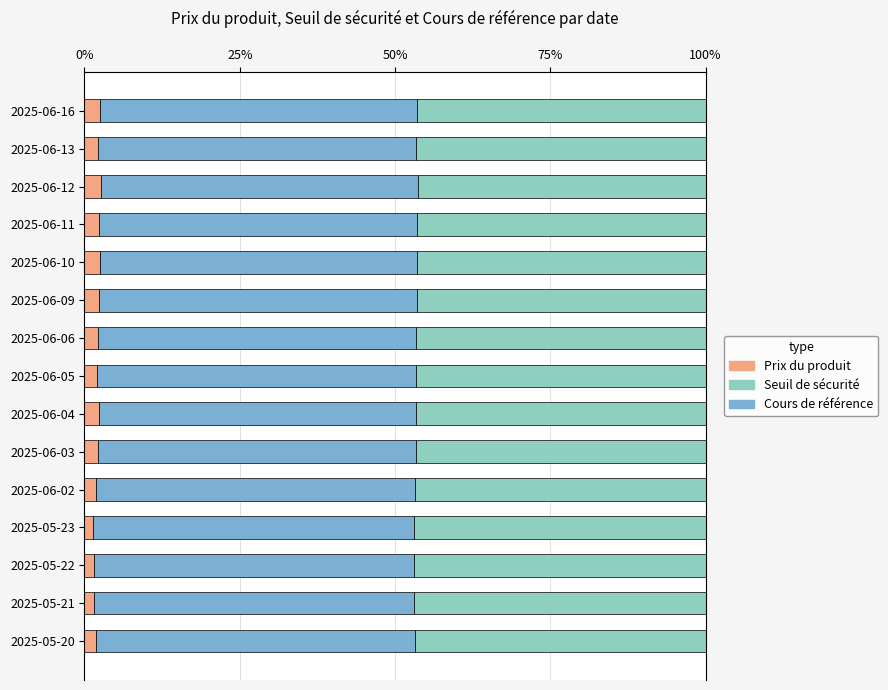

What is the total value across all series at 2025-06-11?

100.0